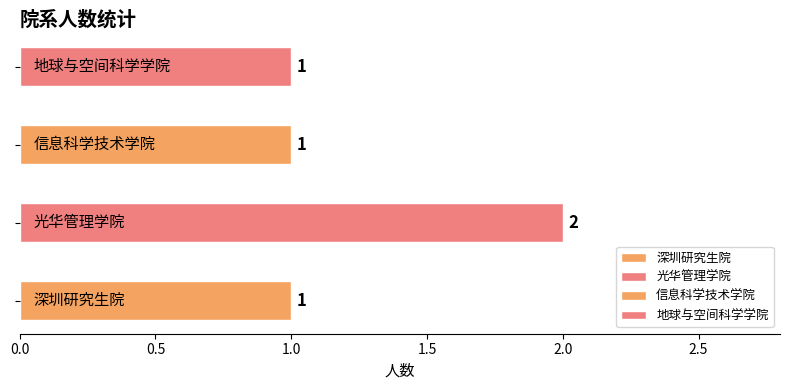

Rank the categories by value from lowest to highest.

深圳研究生院, 信息科学技术学院, 地球与空间科学学院, 光华管理学院